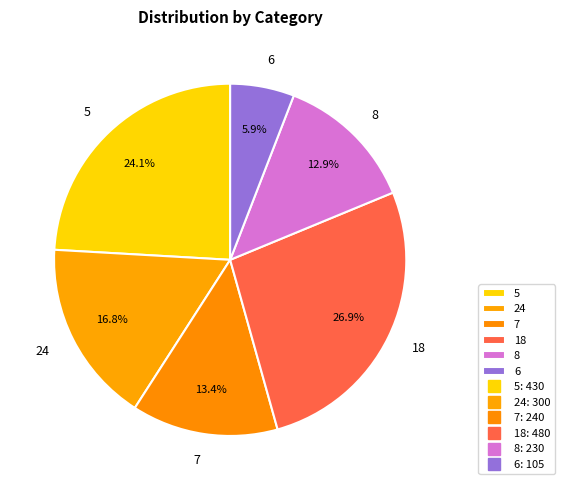

Is the sum of 18 and 6 greater than half?

No